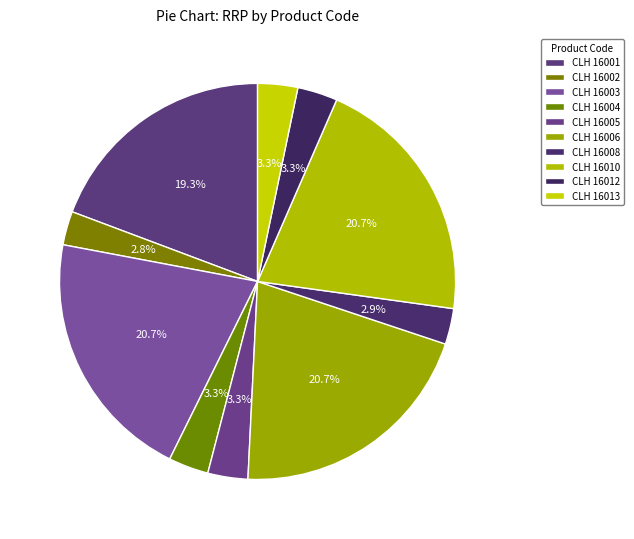

How many segments does this pie chart have?

10